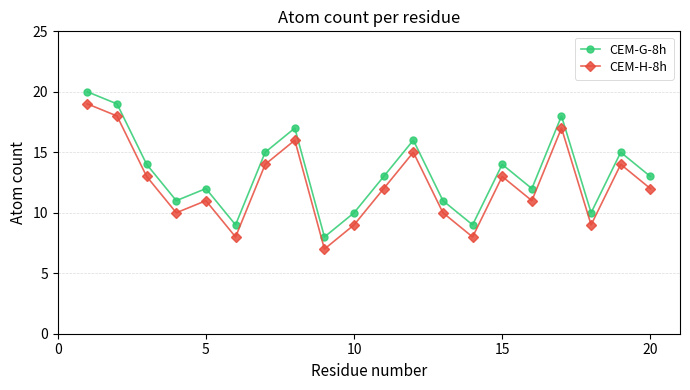

What is the value of the CEM-H-8h point at the 4th from the left?

10